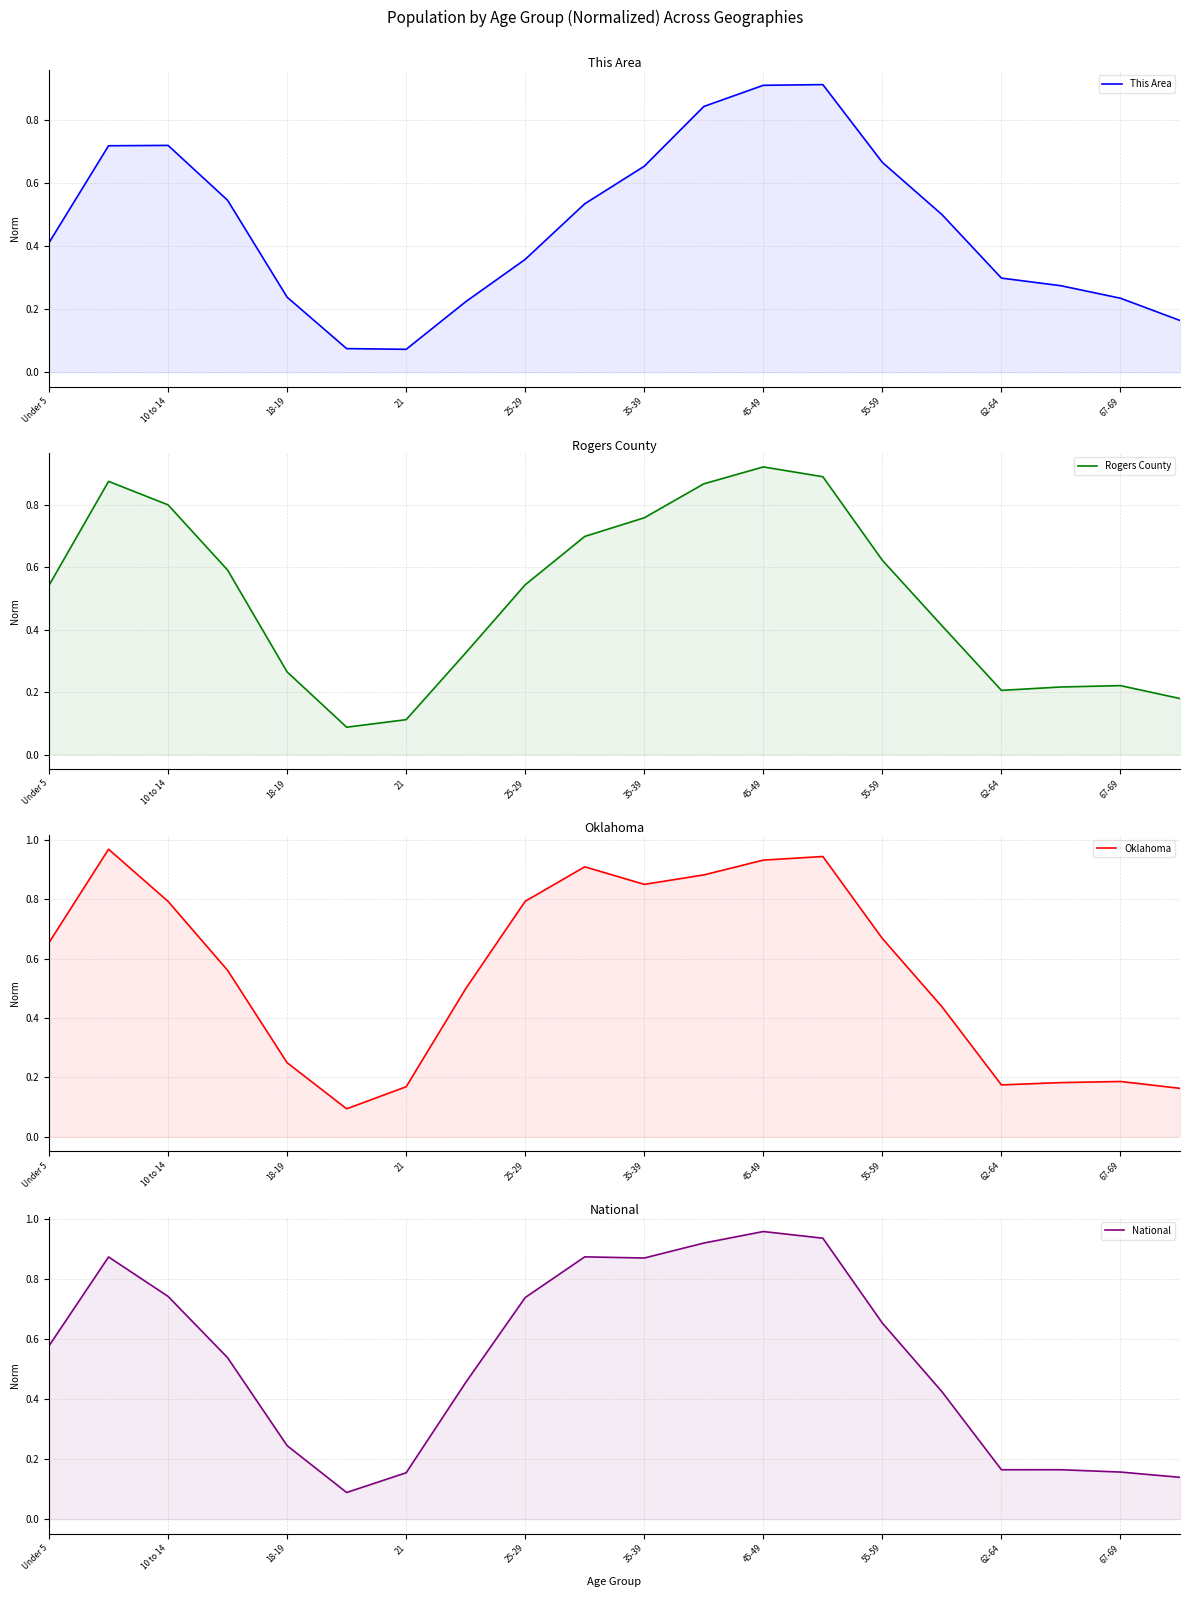

Is the value of This Area at 45-49 greater than the value of National at 17?

No